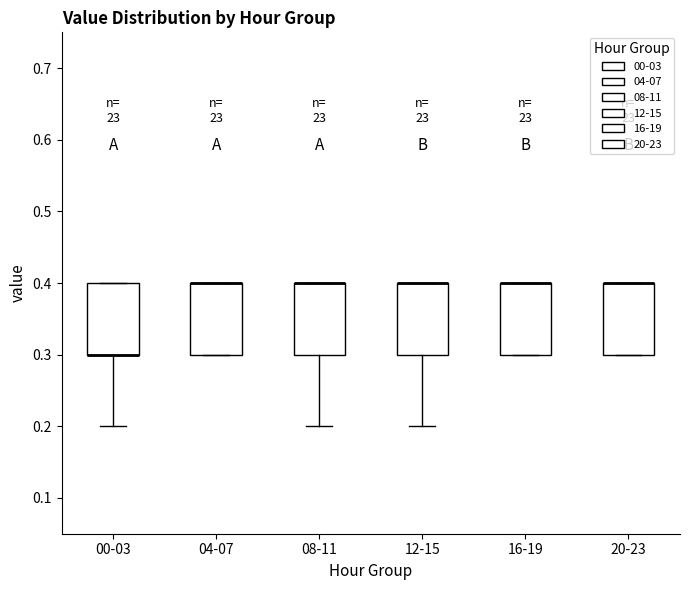

Where is the lower edge of the box for 20-23 on the y-axis? The values are not printed on the chart, so give them approximately, as read against the axis.

0.3